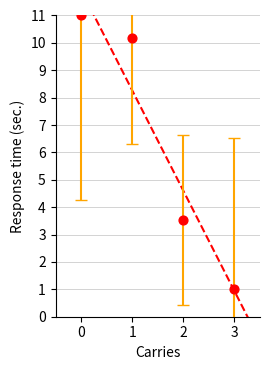

What Y value in the scatter plot is closest to 6?

3.5